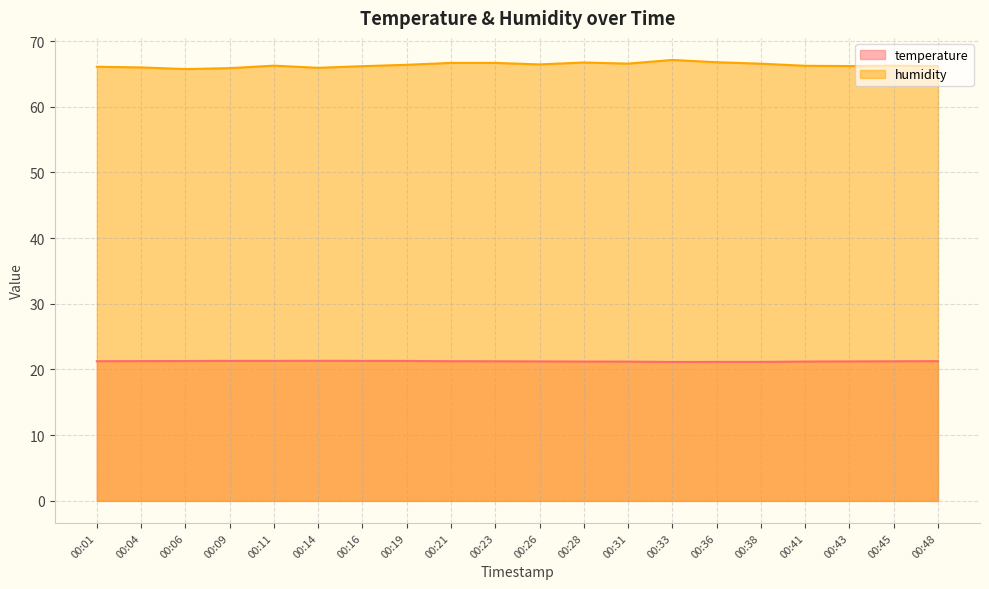

What is the approximate value of temperature at 00:23?

21.2